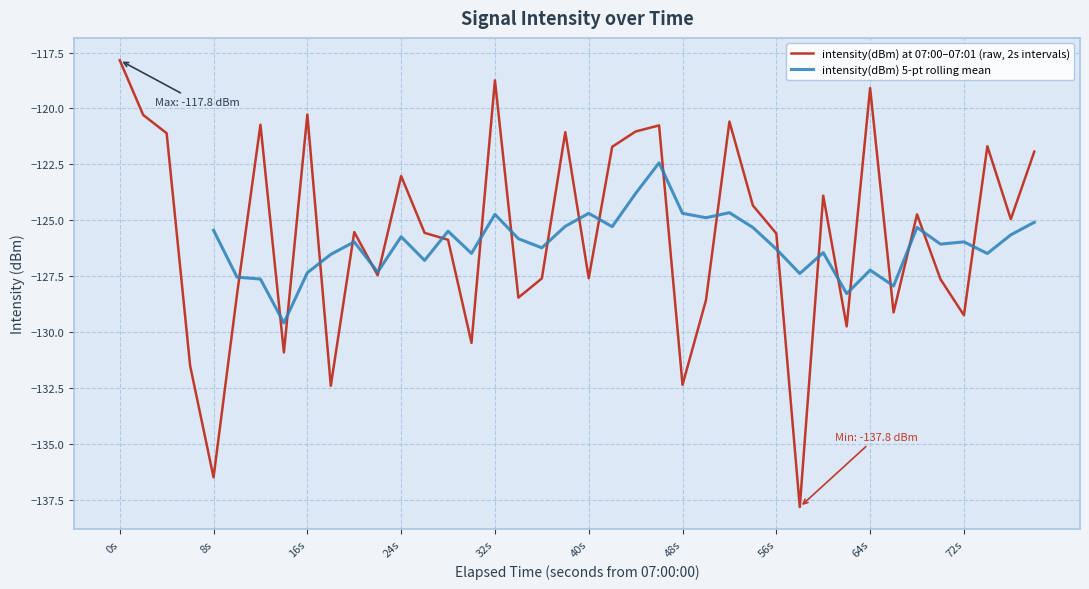

Is this an area chart (filled region under the line)?

No